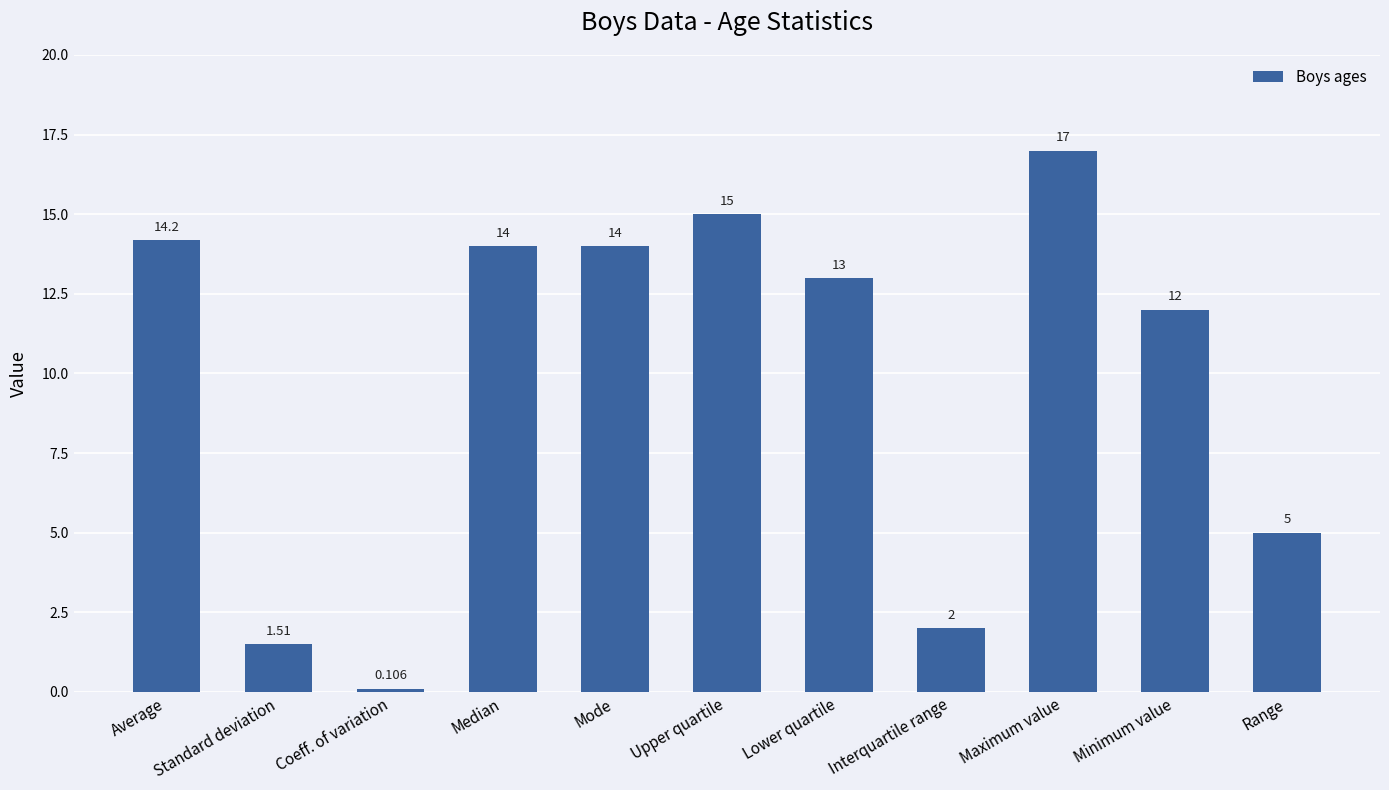

What is the average value?

9.8